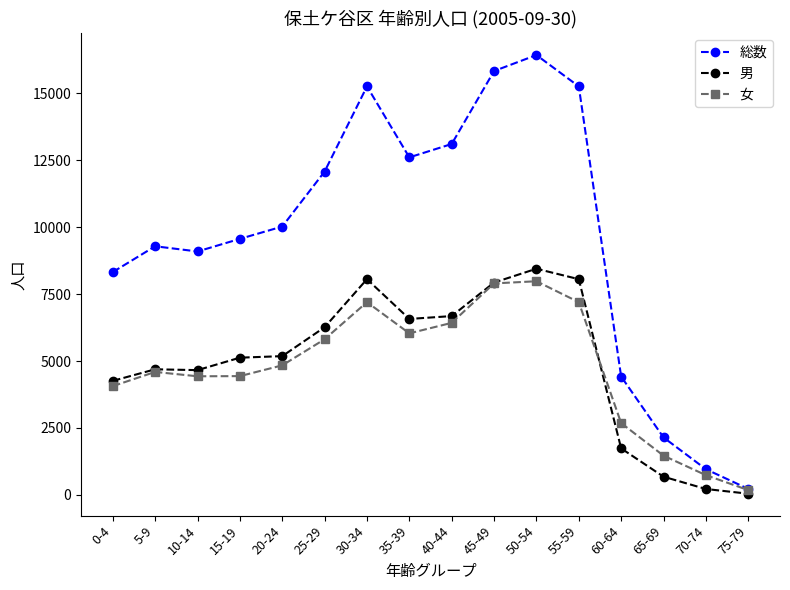

How many data points does each series have?

16